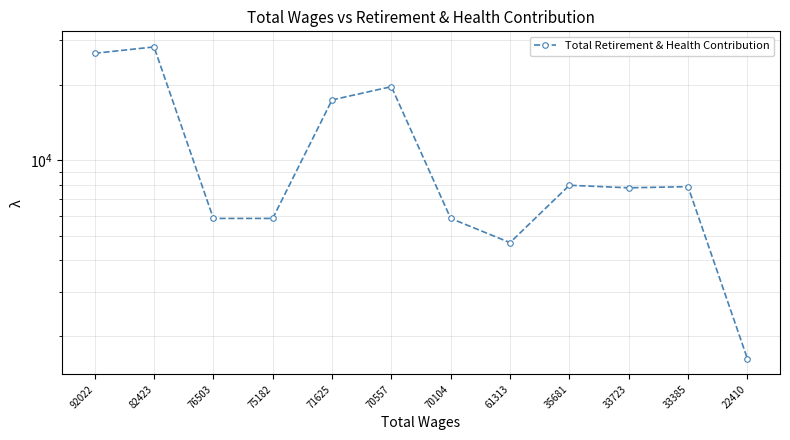

What is the sum of the values at 76503 and 22410?

7507